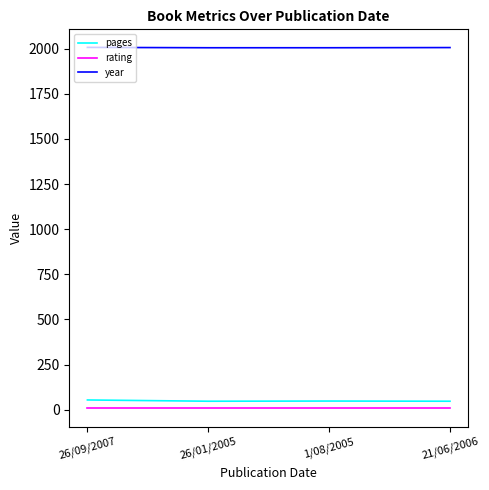

What is the sum of all rating values?

28